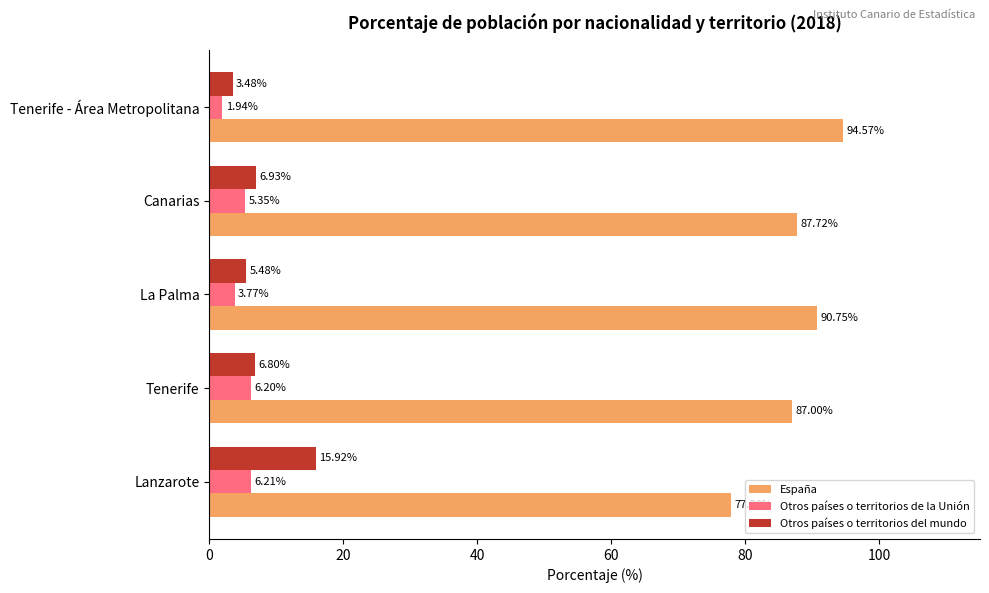

What is the average value of the España series?

87.6